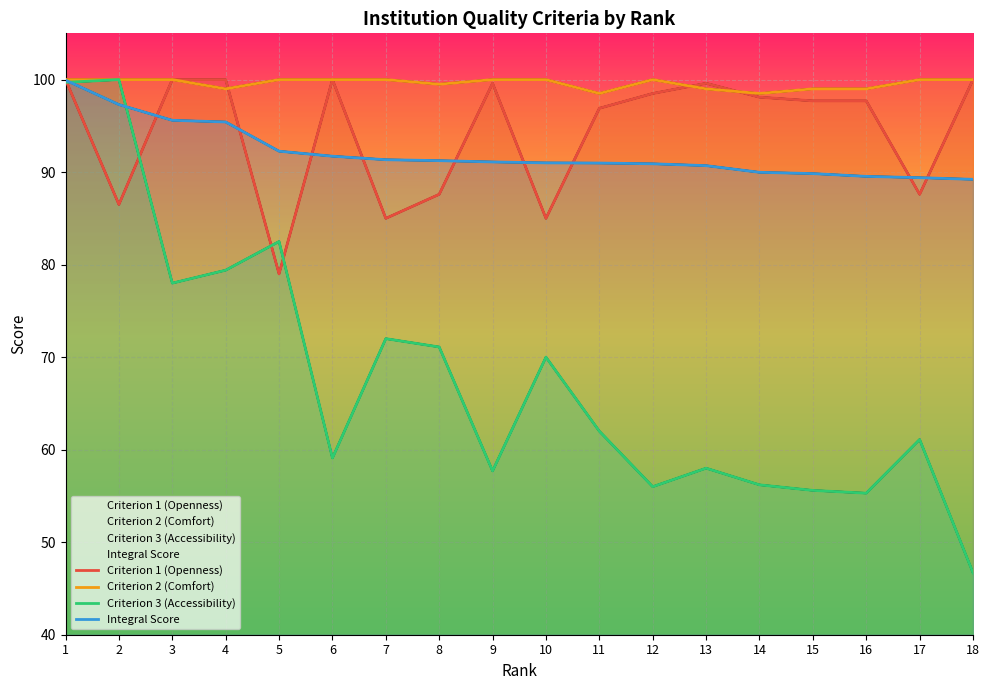

What are all the series names shown in the legend?

Criterion 1 (Openness), Criterion 2 (Comfort), Criterion 3 (Accessibility), Integral Score